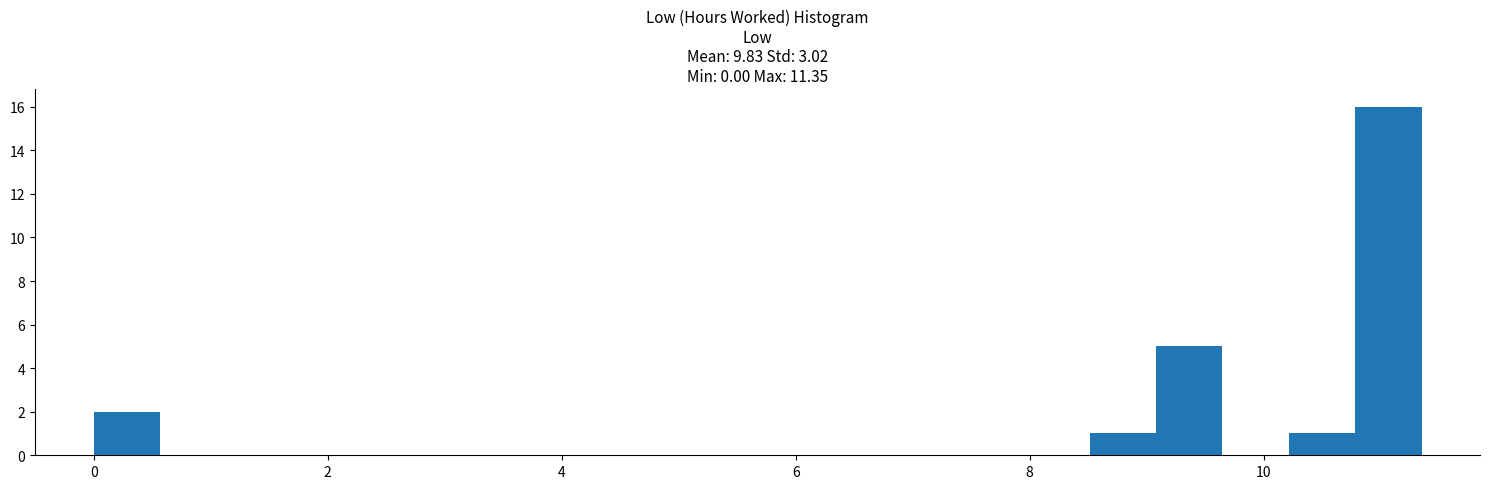

Around what value on the x-axis is the tallest bar? Give the approximate position of its centre, as read against the axis.

11.0